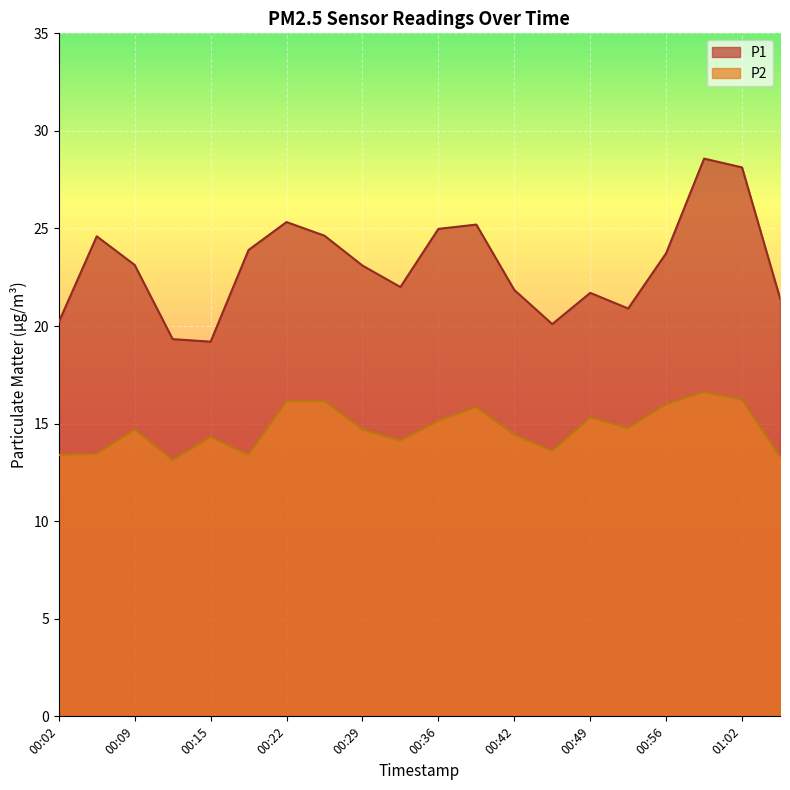

How many interior local peaks does the P2 series have?

6